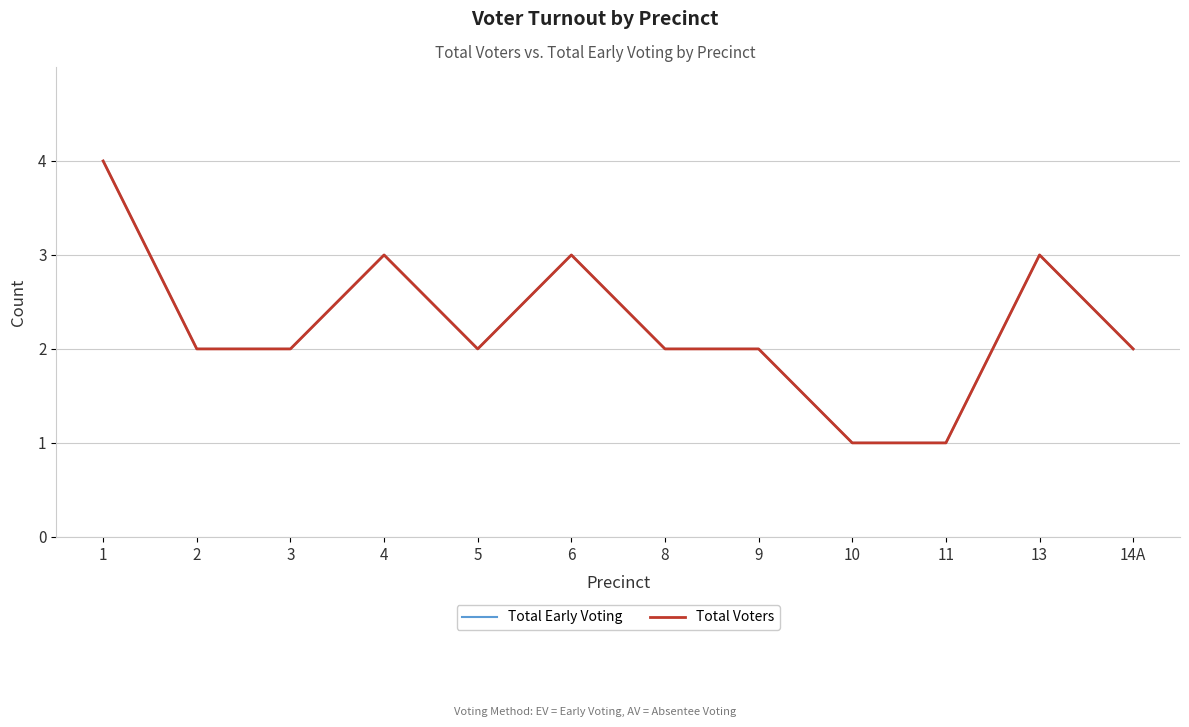

True or false: Total Voters has a value of 3 at 8.

False